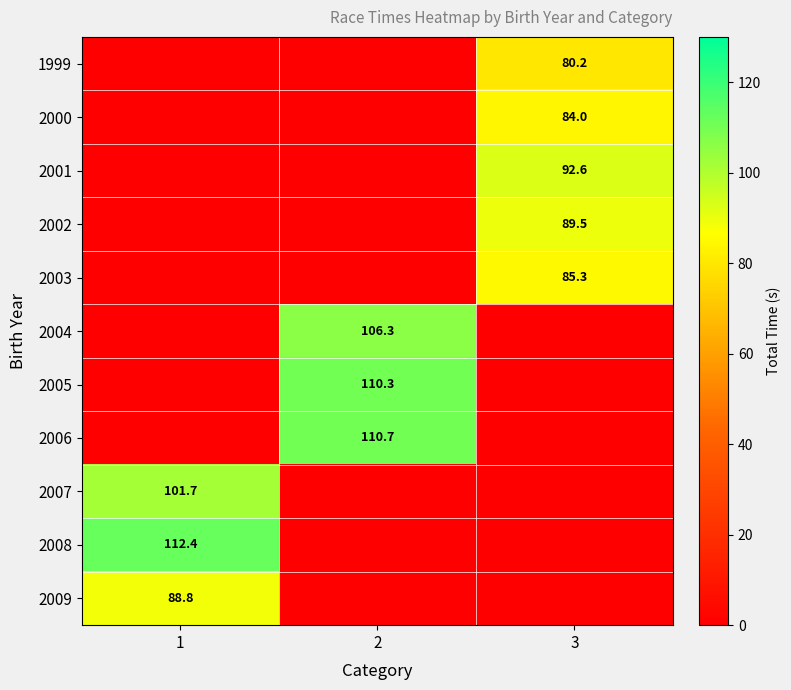

The value of 2001 at 3 is 34.4. True or false?

False